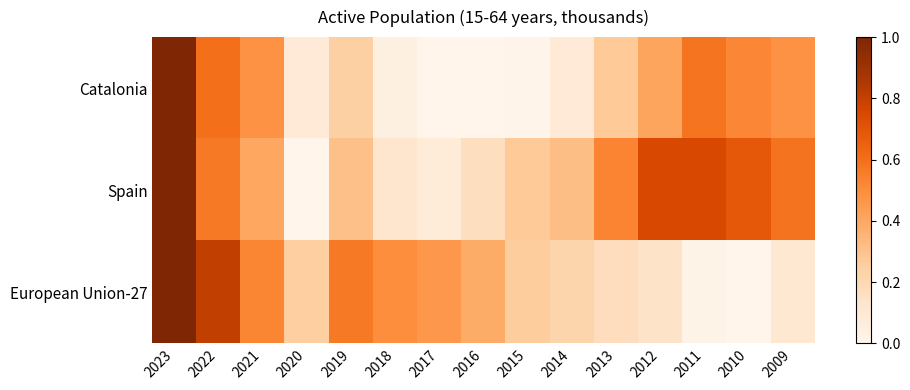

Rank the series by their maximum value, from highest to lowest.

European Union-27, Spain, Catalonia